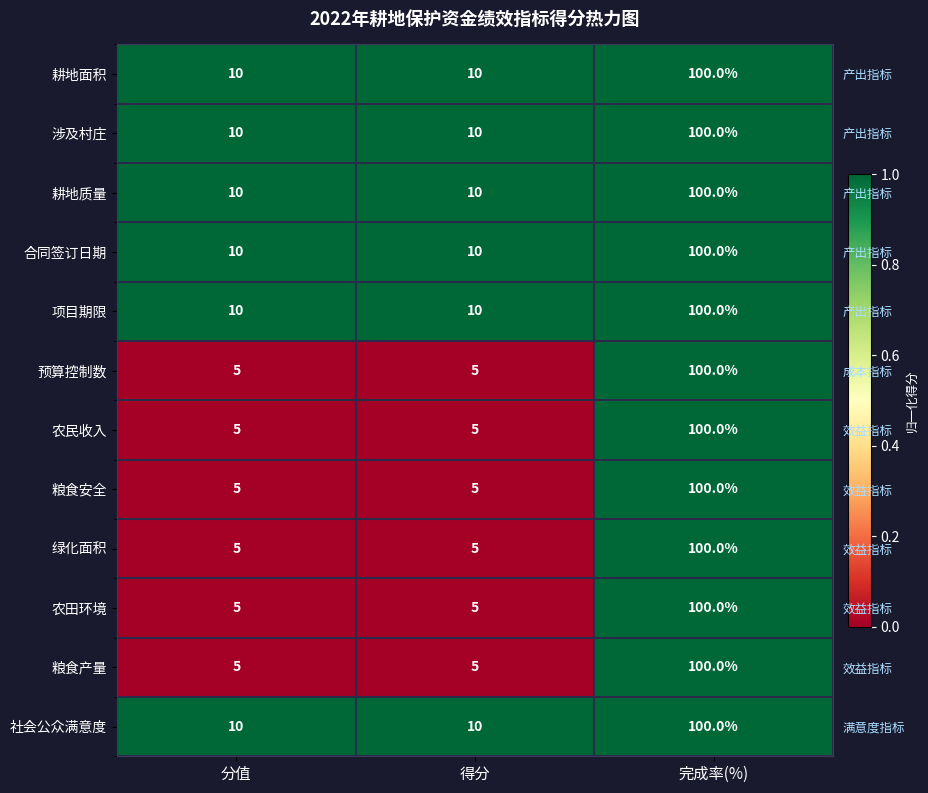

Count the 粮食产量 values in the range 0 to 1.

3